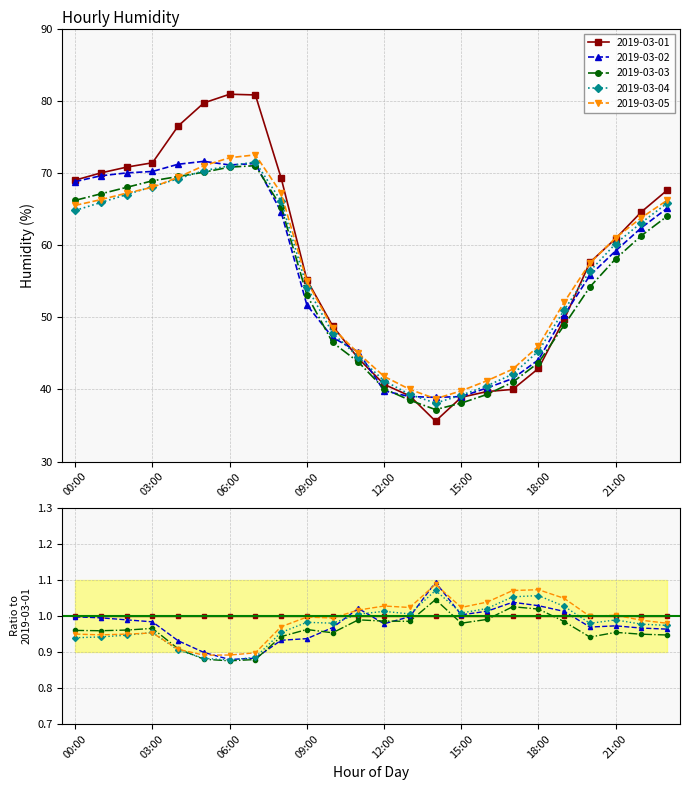

Which series has the largest total across all categories?

2019-03-01